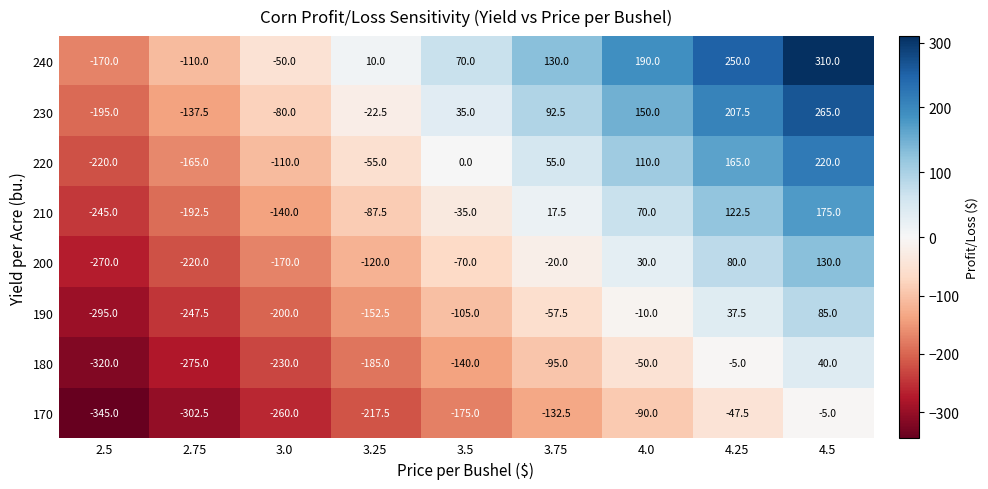

What is the sum of the 180 values at 3.75 and 3.5?

-235.0